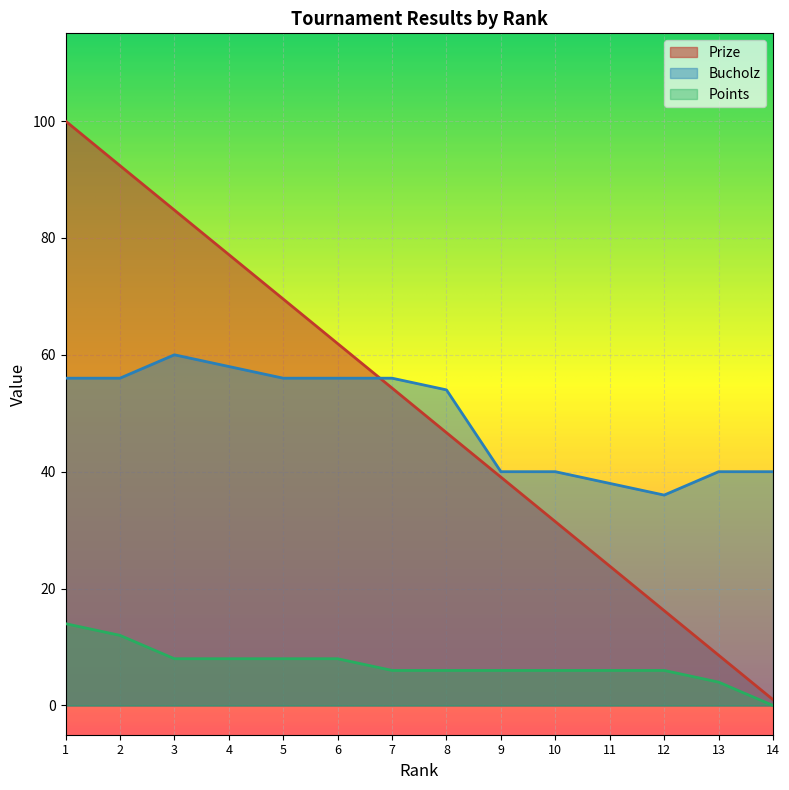

Count the number of categories in the chart.

14